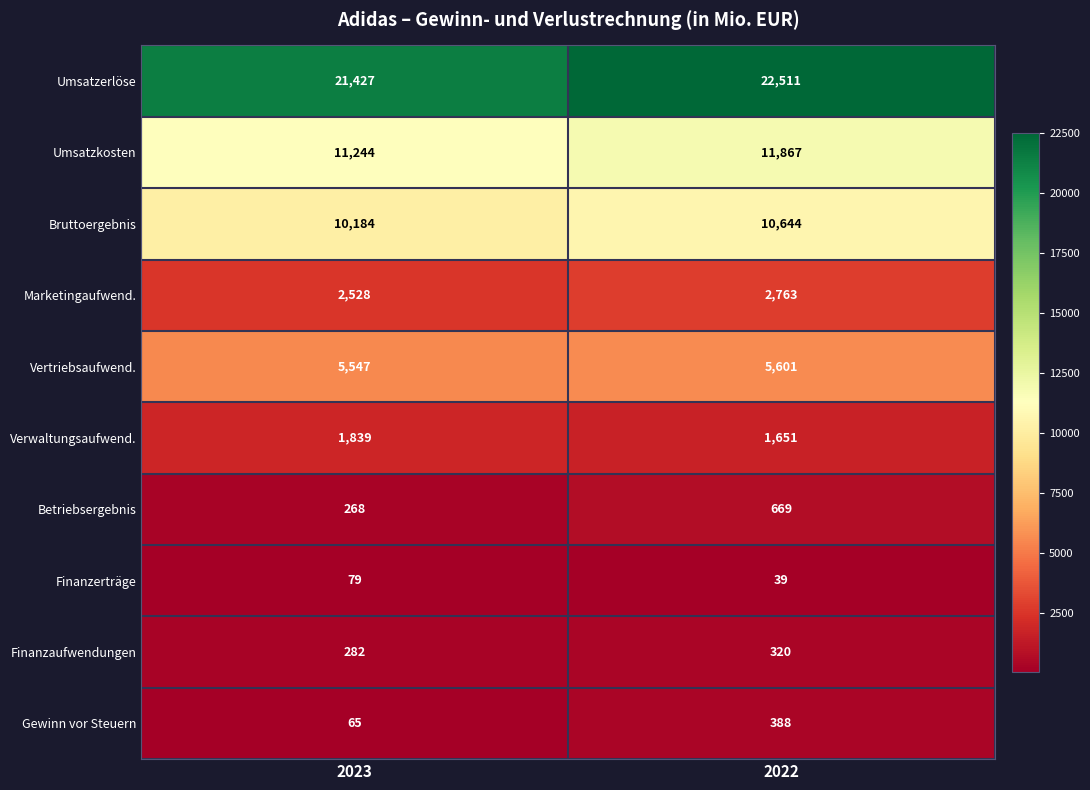

Reading right to left, what are all the values shown in this chart?

Umsatzerlöse: 22511	21427
Umsatzkosten: 11867	11244
Bruttoergebnis: 10644	10184
Marketingaufwend.: 2763	2528
Vertriebsaufwend.: 5601	5547
Verwaltungsaufwend.: 1651	1839
Betriebsergebnis: 669	268
Finanzerträge: 39	79
Finanzaufwendungen: 320	282
Gewinn vor Steuern: 388	65